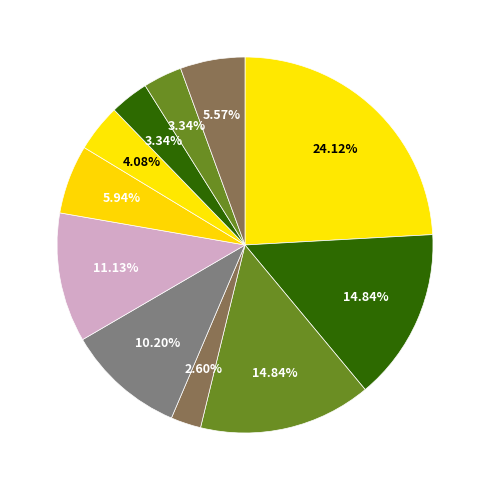

Count the number of slices in the pie.

11